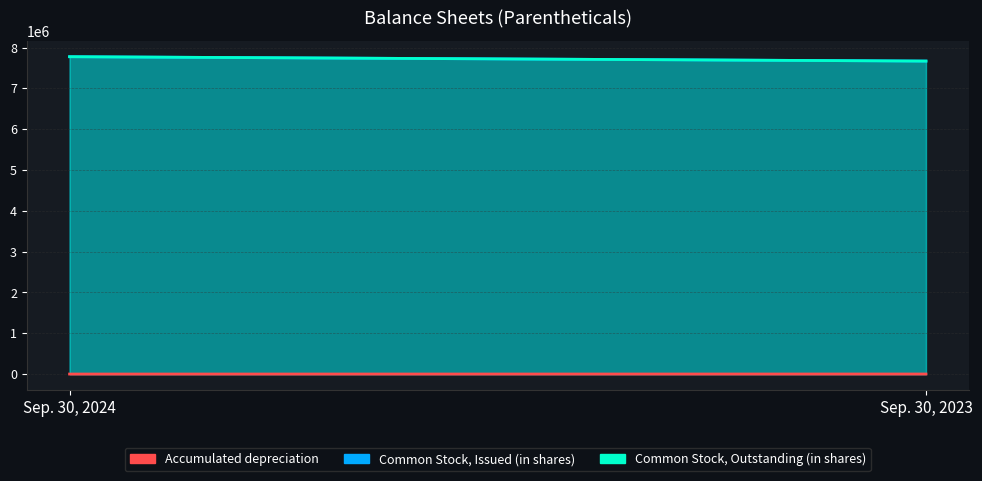

Is it true that Common Stock, Issued (in shares) equals 7778335 at Sep. 30, 2024?

True